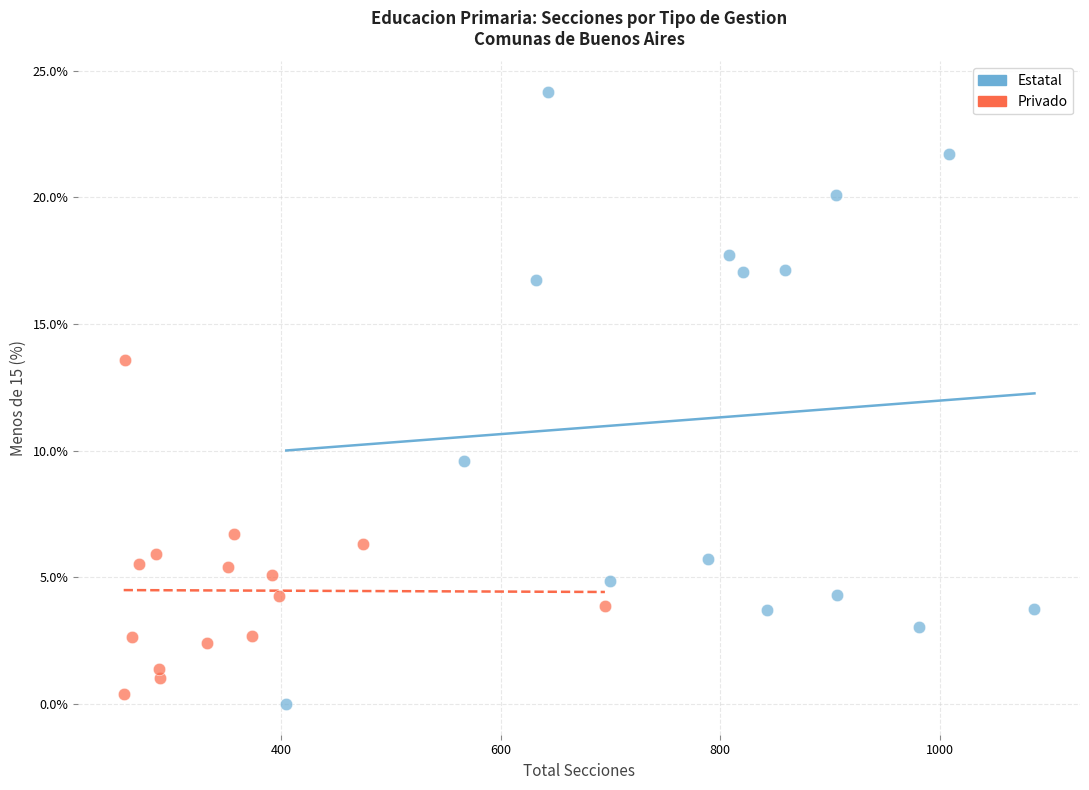

Which series reaches the minimum Y coordinate?

Estatal